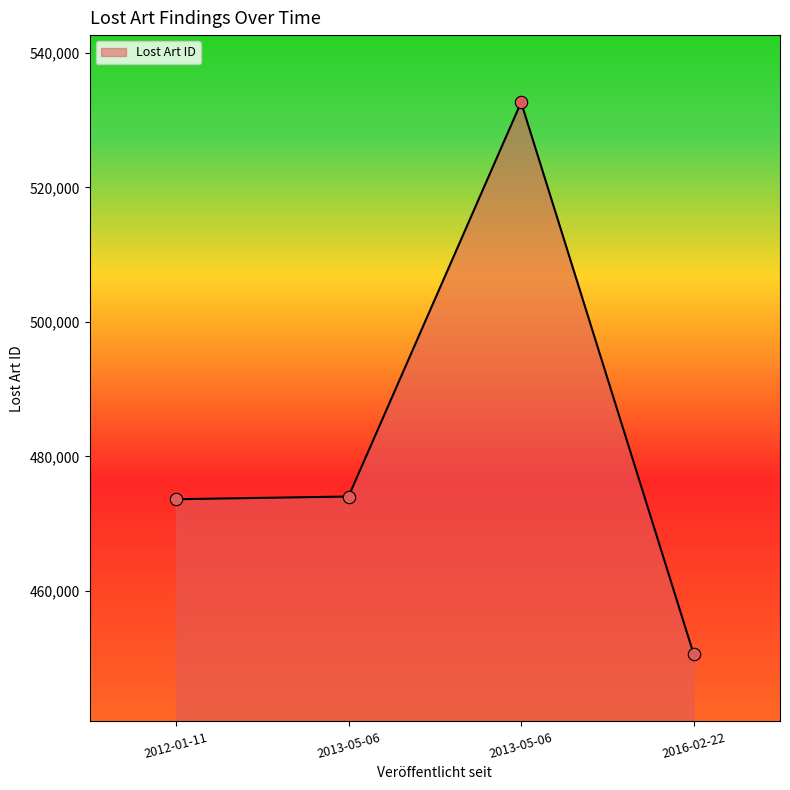

What is the change in value from 2012-01-11 to 2013-05-06?

+404